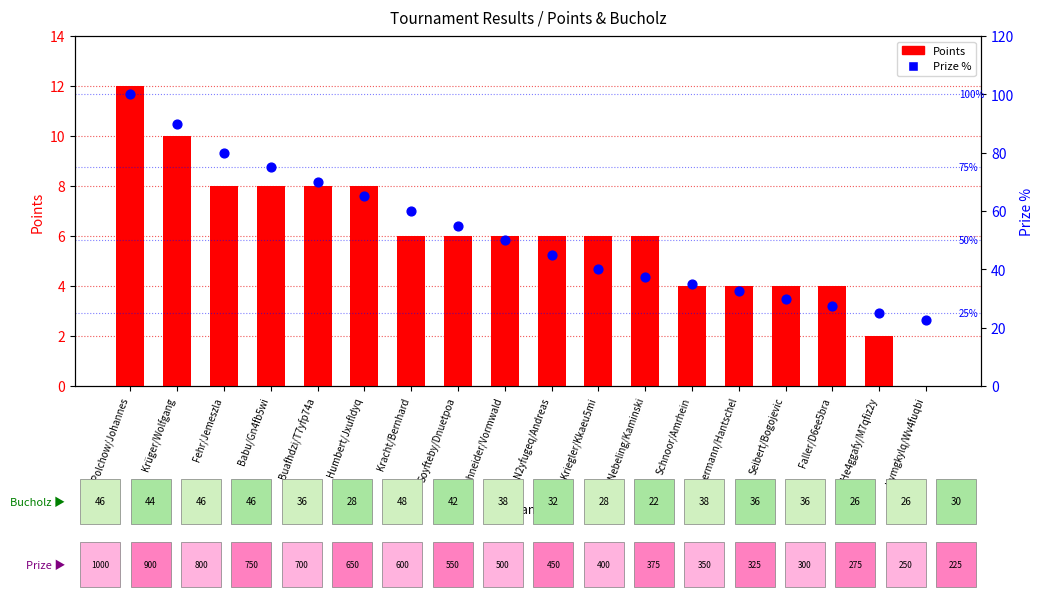

Which series contains the lowest Y value?

Points